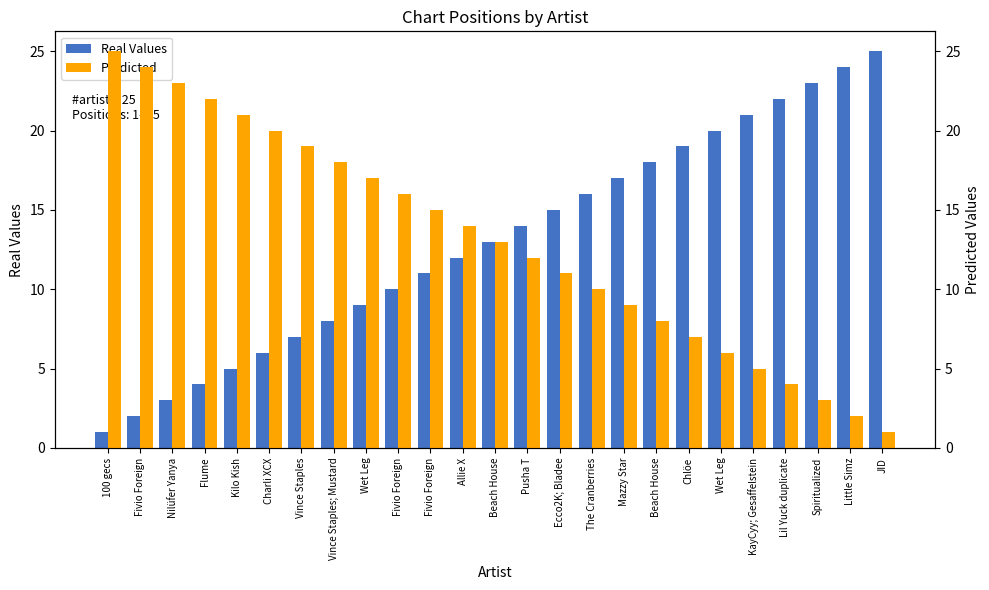

What is the approximate value of Real Values at Beach House, to the nearest 10?

10